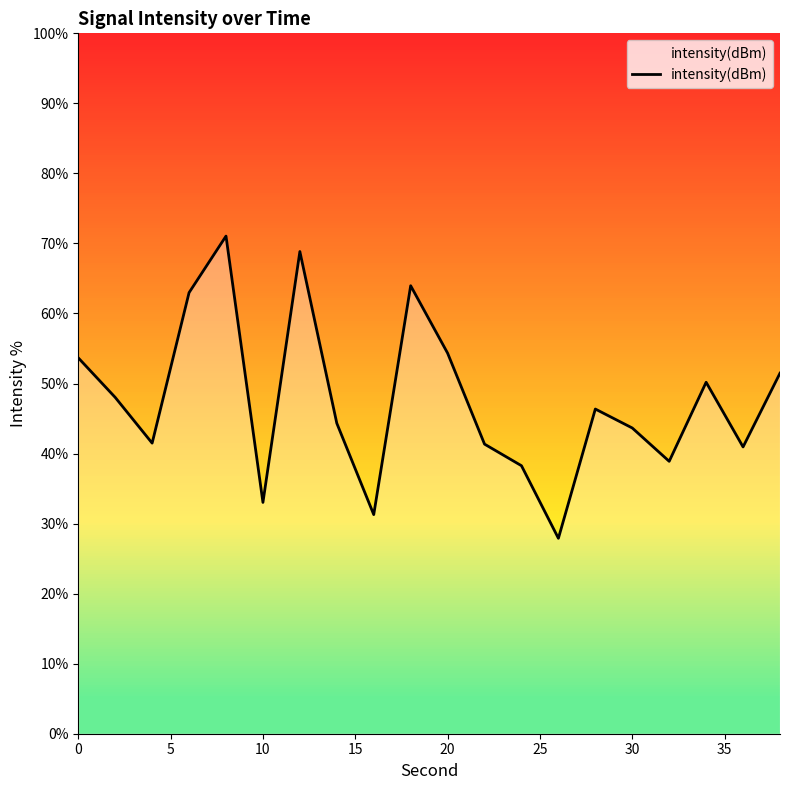

What is the maximum value shown in the chart?

71.1